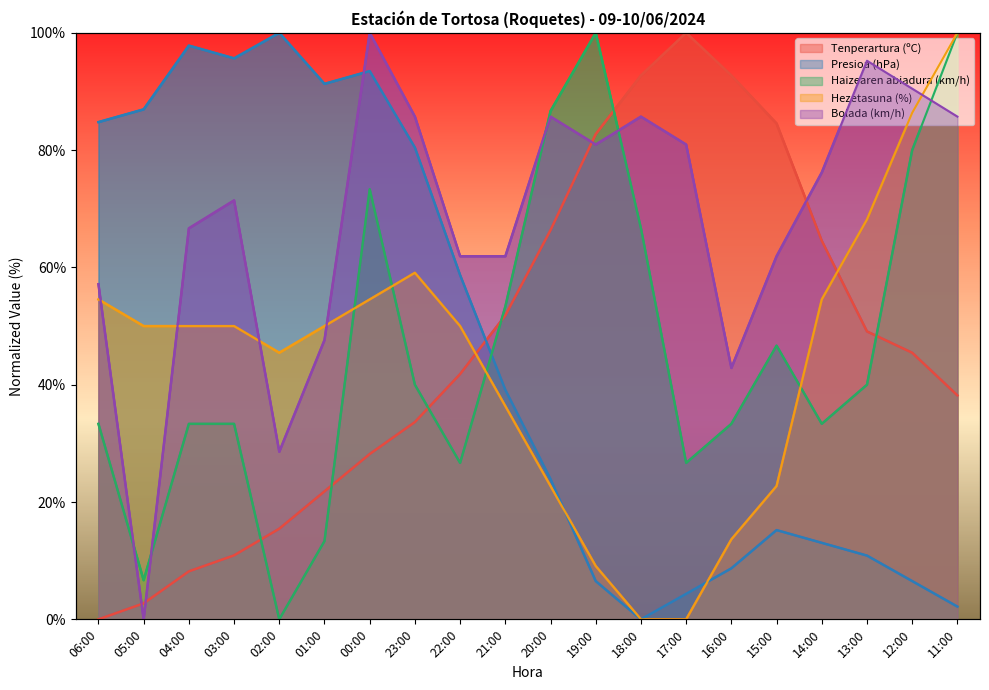

Where does the Hezetasuna (%) series first go above 50?

06:00